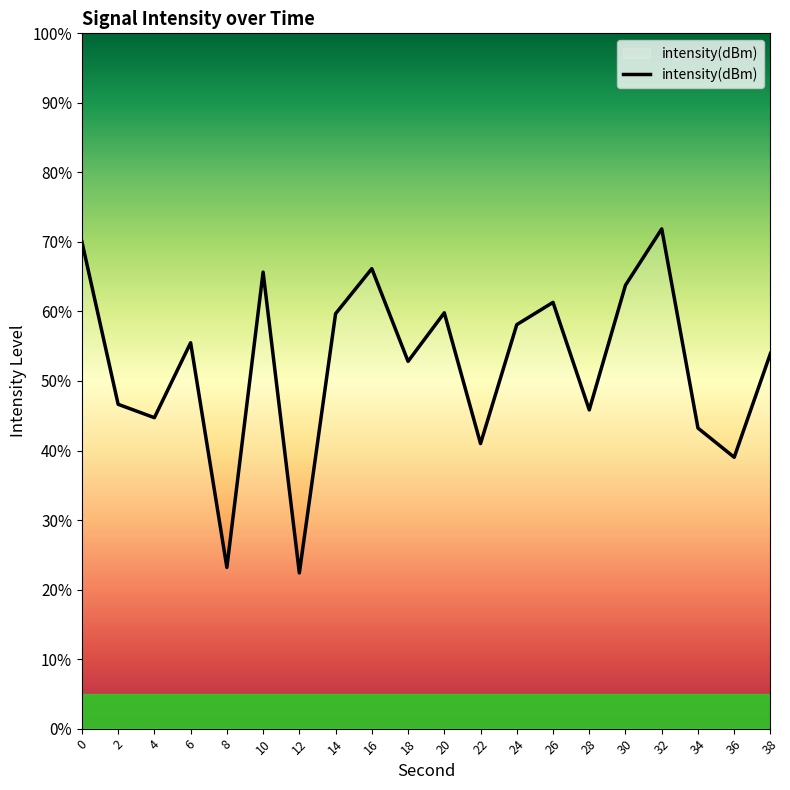

What is the ratio of the value at 36 to the value at 18?

0.7